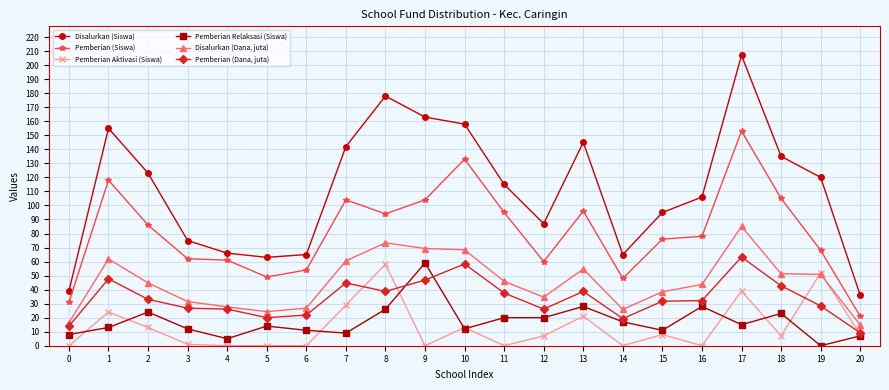

What is the sum of the Pemberian Relaksasi (Siswa) values at 12 and 5?

34.0